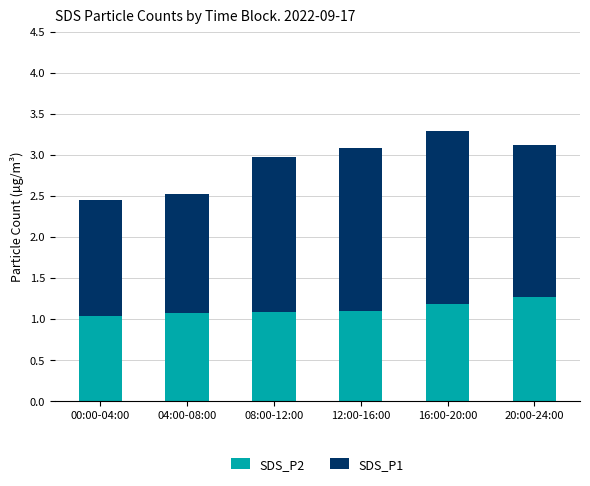

What is the maximum value for SDS_P2?

1.3